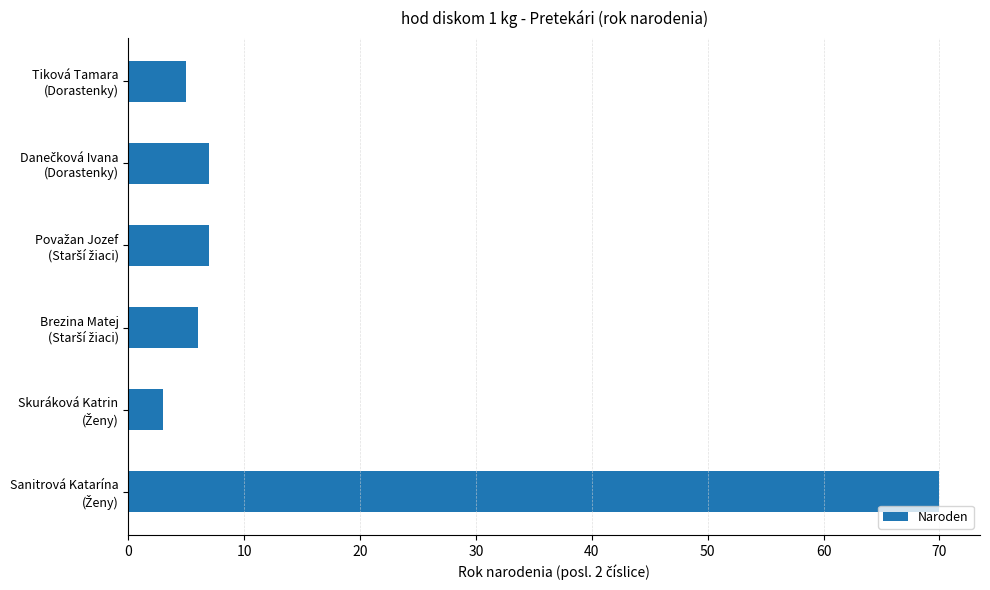

Reading top to bottom, transcribe all the data shown in this chart.

5	7	7	6	3	70